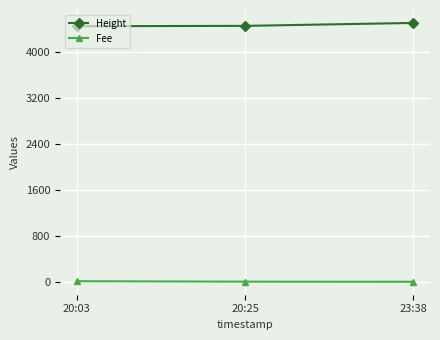

Is this an area chart (filled region under the line)?

No